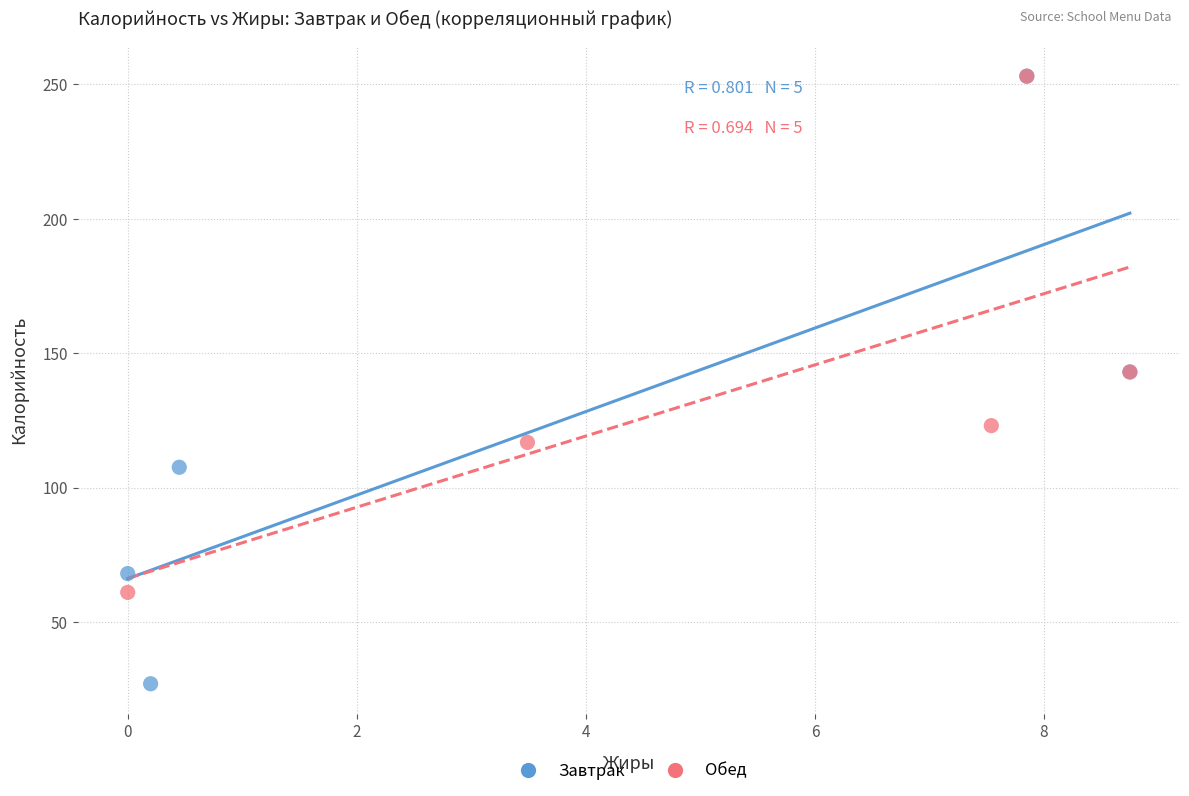

Which series has the widest spread of Y values?

Завтрак